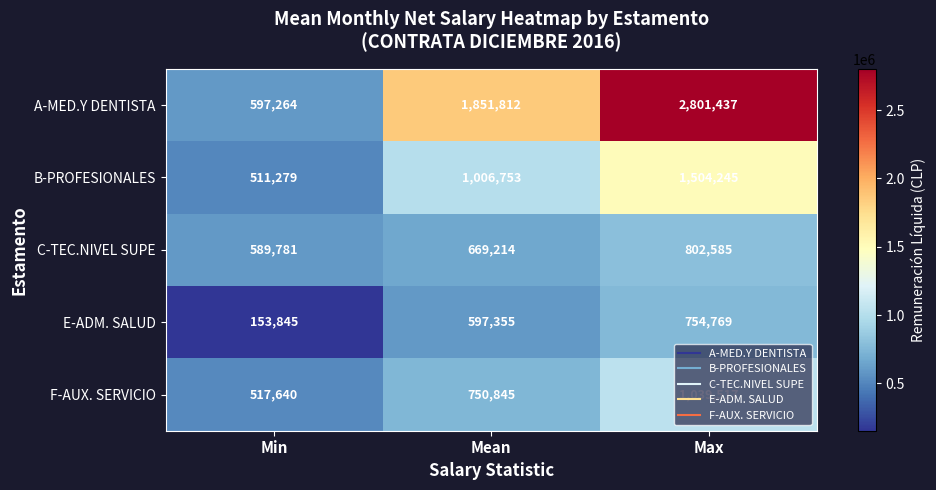

Rank the series by their maximum value, from highest to lowest.

A-MED.Y DENTISTA, B-PROFESIONALES, F-AUX. SERVICIO, C-TEC.NIVEL SUPE, E-ADM. SALUD